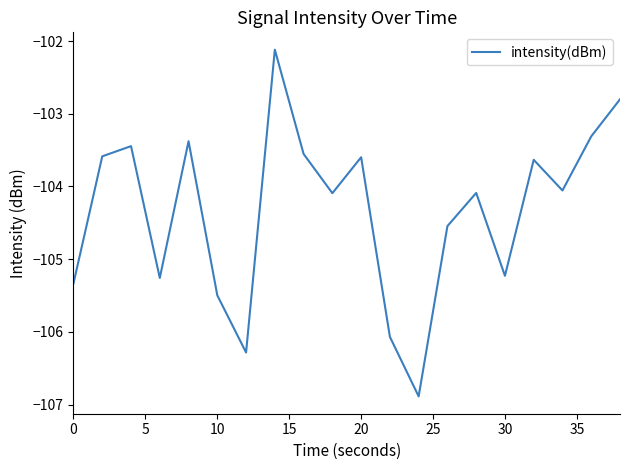

What is the difference between the maximum and minimum values?

4.8